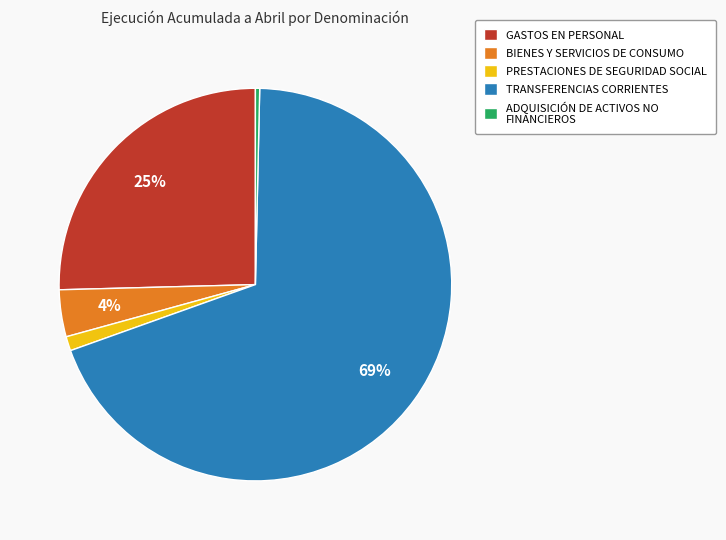

Which category has the smallest portion of the pie?

ADQUISICIÓN DE ACTIVOS NO FINANCIEROS